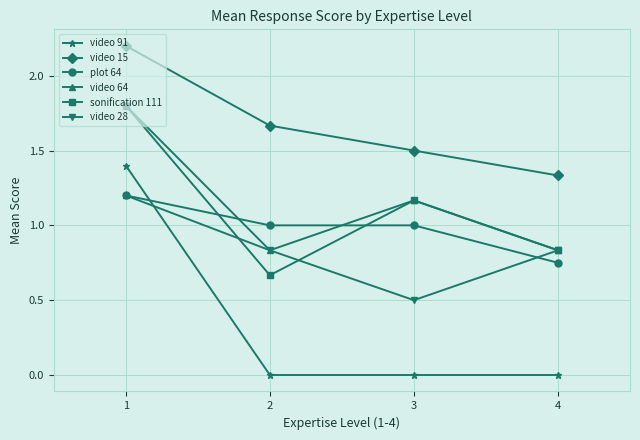

Which series changed the most between 1 and 4?

video 91